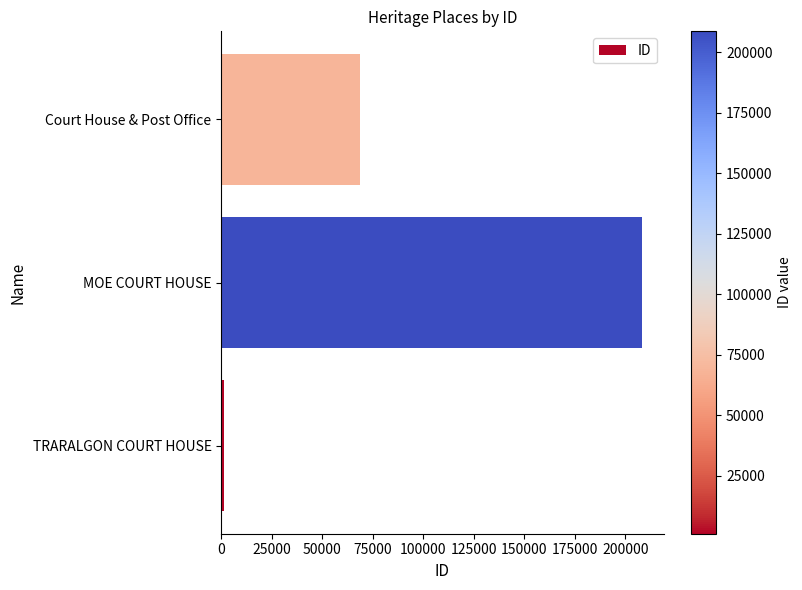

Is it true that the value at Court House & Post Office is 68753?

True